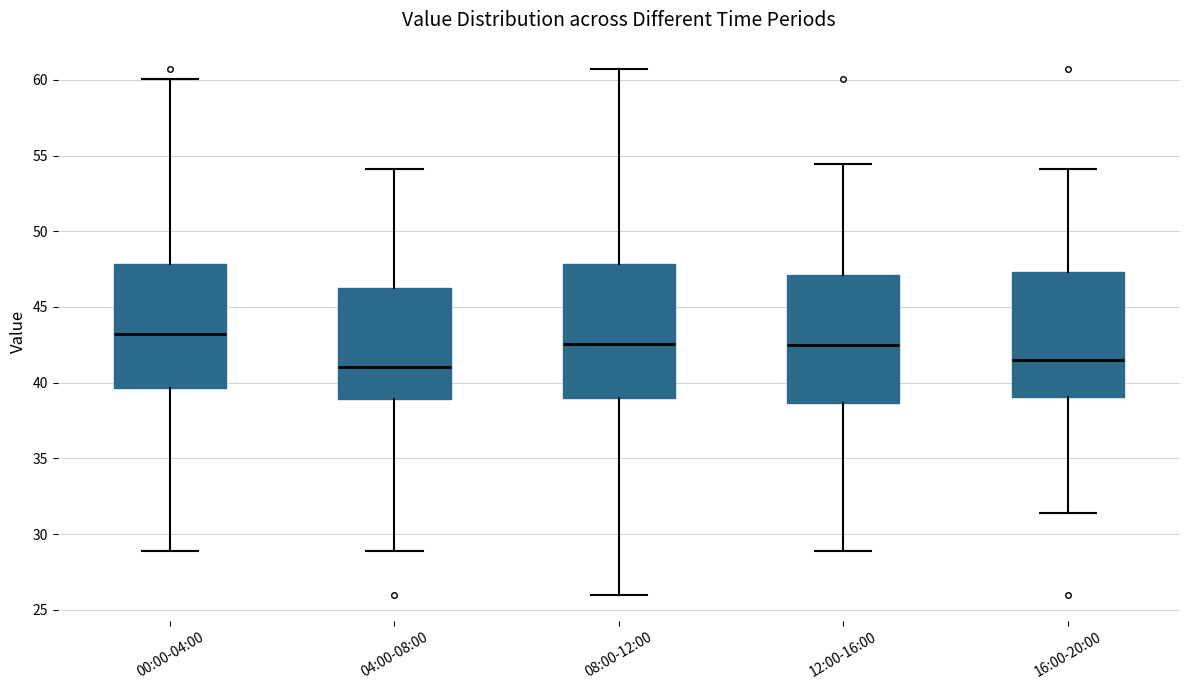

Reading left to right, transcribe this box plot: for each box, give where its median line is, the range the box spans, and where its two whiskers end, as read against the y-axis. The values are not printed on the chart, so give them approximately, as read against the axis.

00:00-04:00: median 43.0, box 39.5 to 48.0, whiskers 29.0 to 60.0
04:00-08:00: median 41.0, box 39.0 to 46.5, whiskers 29.0 to 54.0
08:00-12:00: median 42.5, box 39.0 to 48.0, whiskers 26.0 to 60.5
12:00-16:00: median 42.5, box 38.5 to 47.0, whiskers 29.0 to 54.5
16:00-20:00: median 41.5, box 39.0 to 47.5, whiskers 31.5 to 54.0